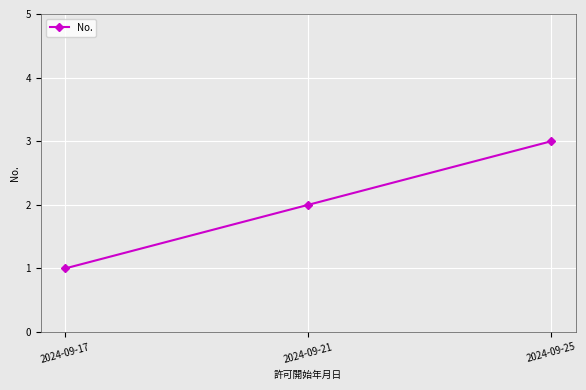

Count the number of categories in the chart.

3